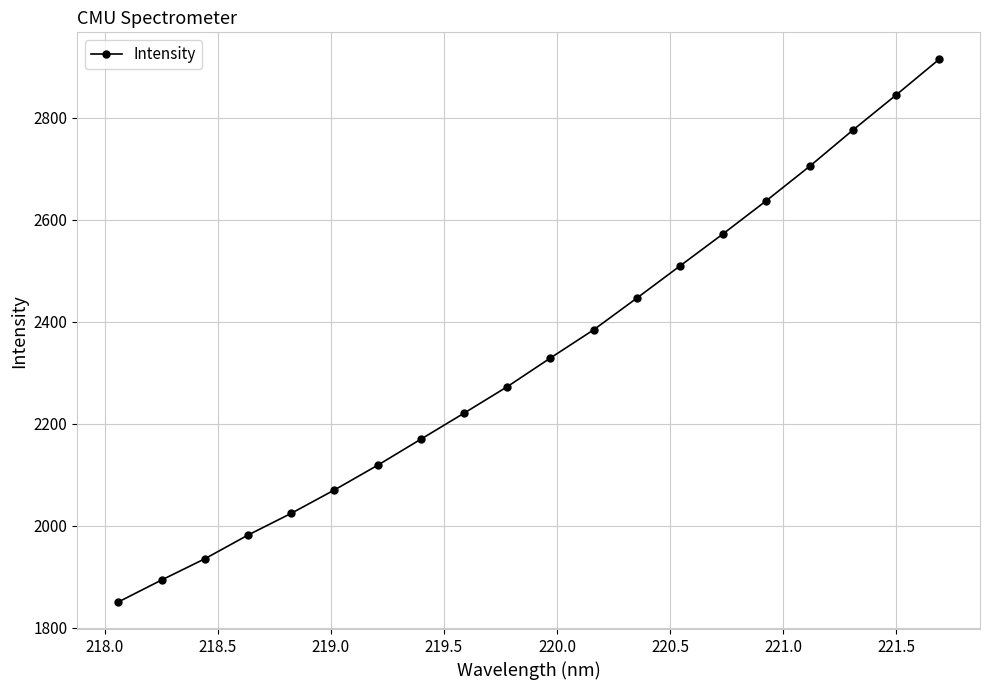

What is the value of the 3rd point from the left?

1934.9